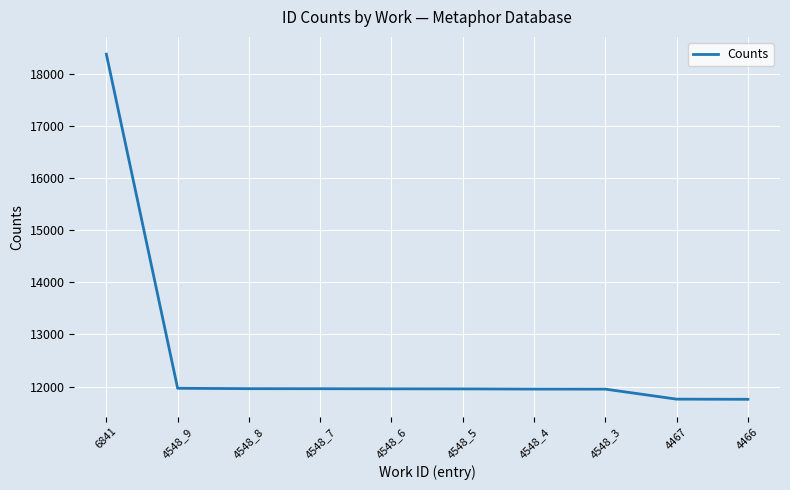

What is the smallest value displayed?

11757